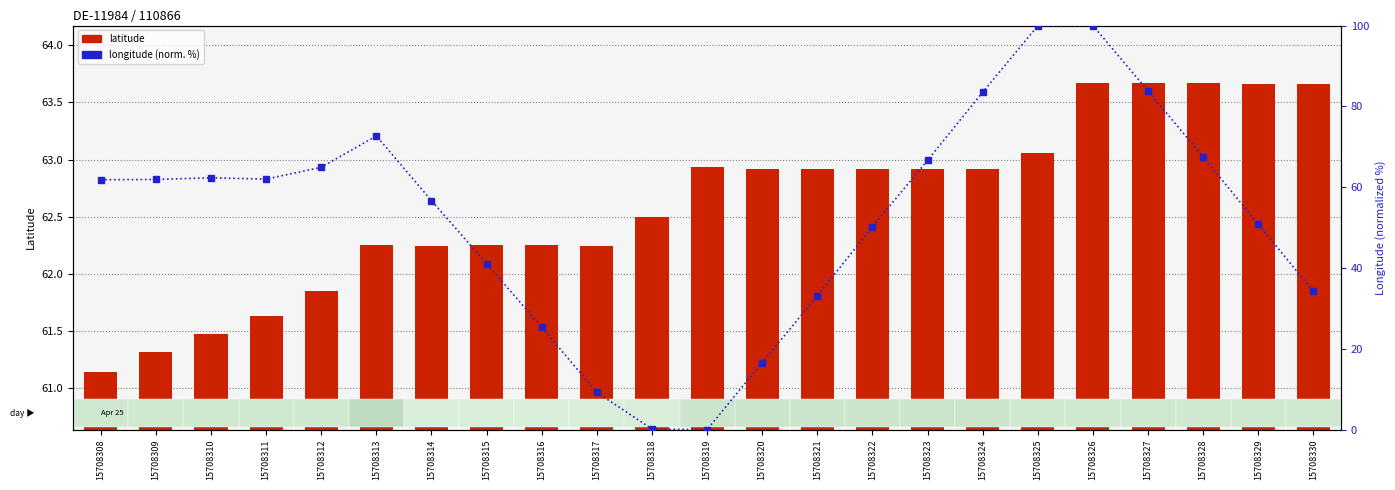

What is the approximate value of longitude (normalized %) at 15708323?

66.7